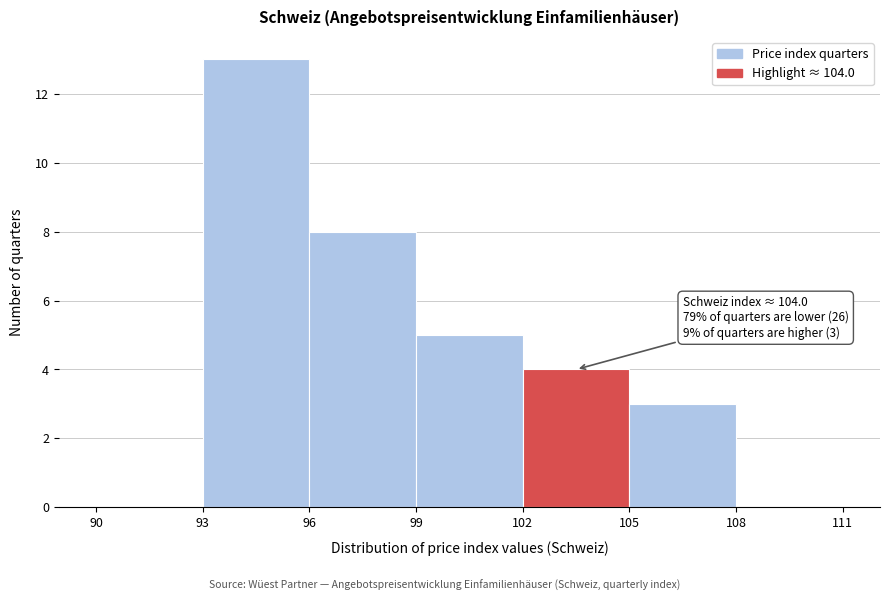

Over which range of the x-axis is the bar tallest?

93 to 96